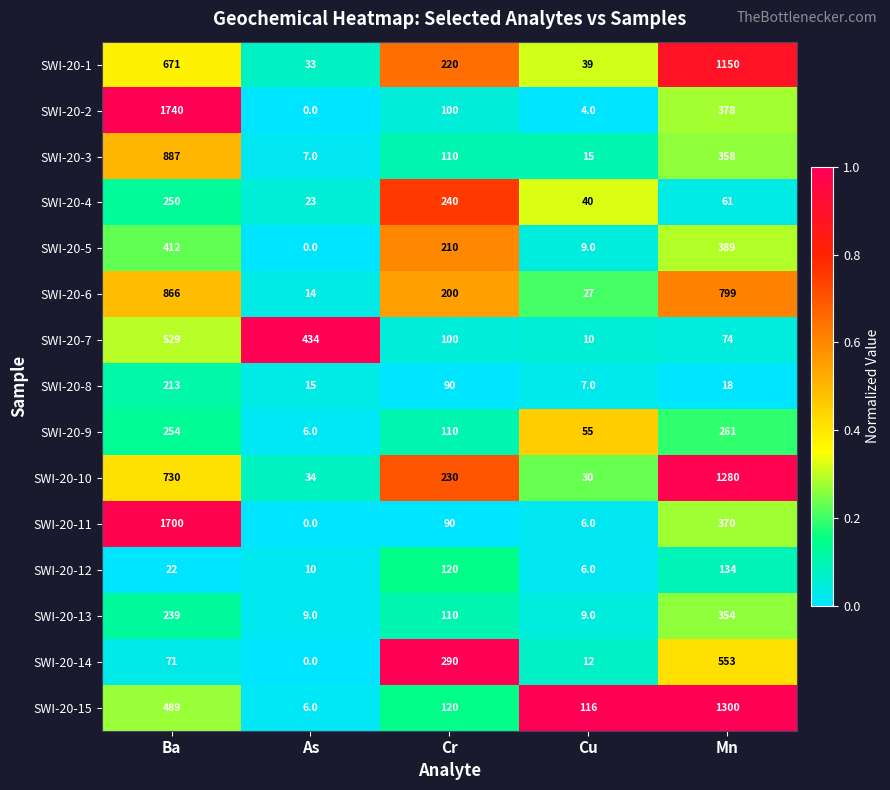

The SWI-20-15 series shows 10 at As. True or false?

False